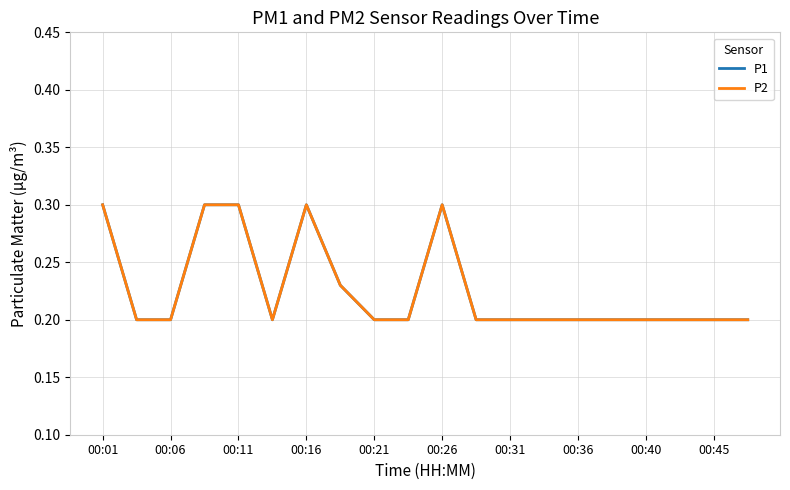

True or false: P1 and P2 intersect in this chart.

False